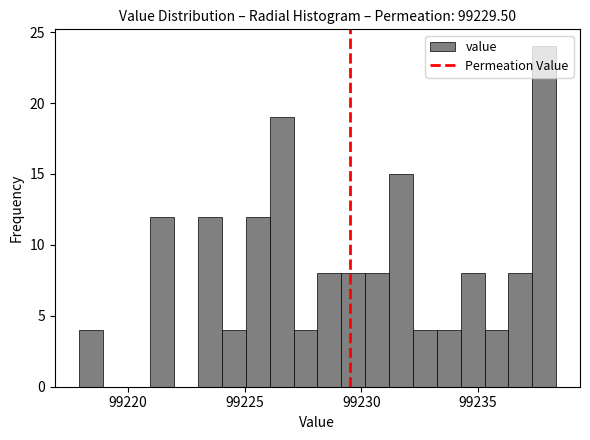

Read against the x-axis, roughly where is the centre of the tallest bar?

99238.0